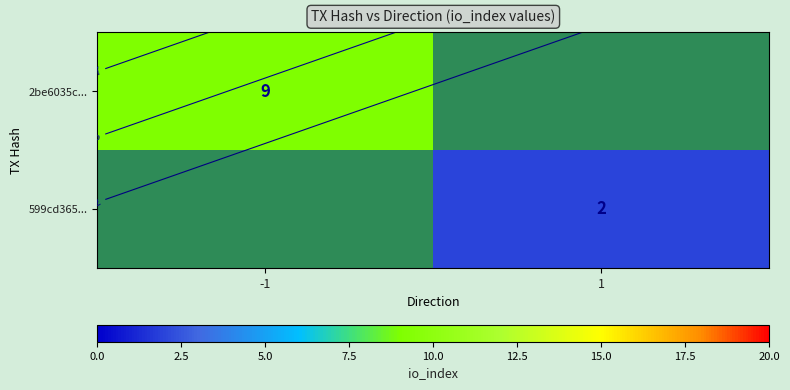

True or false: 2be6035c... has a value of 9 at -1.

True